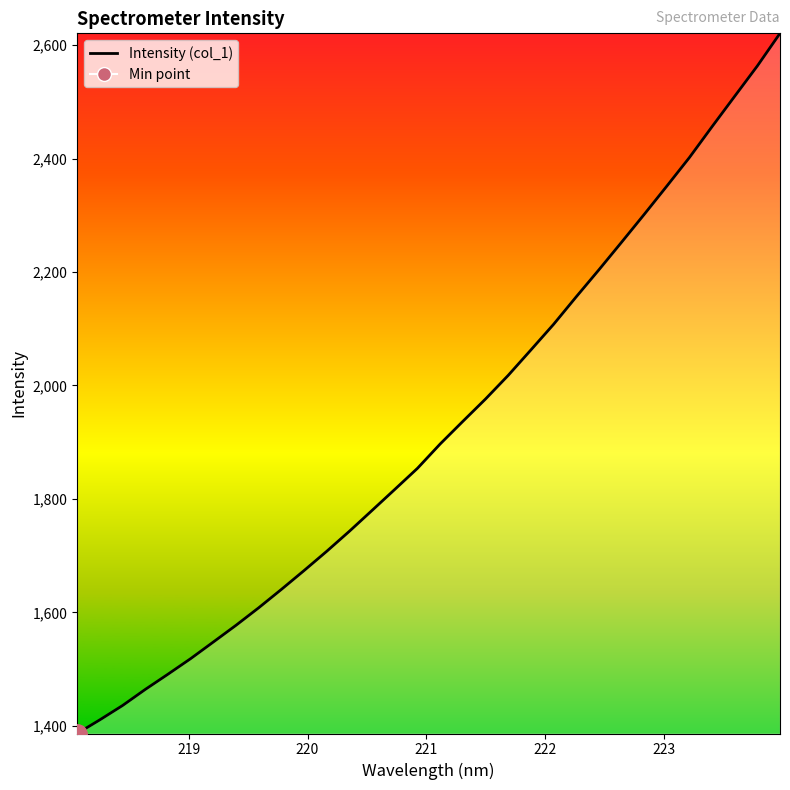

What is the maximum value shown in the chart?

2620.9